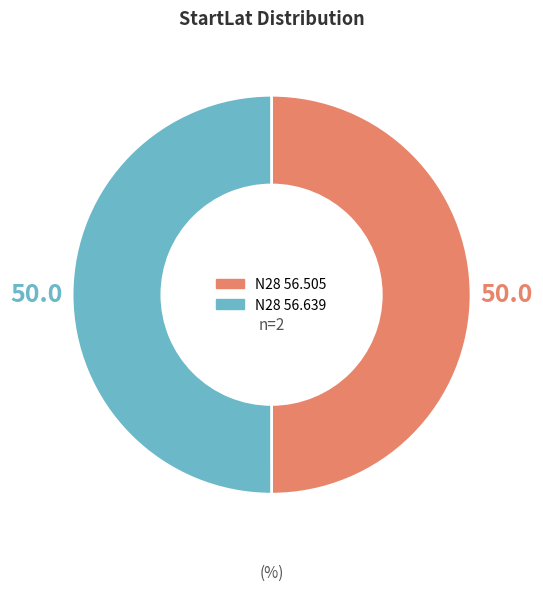

Is it true that N28 56.505 is 50% of the pie?

True